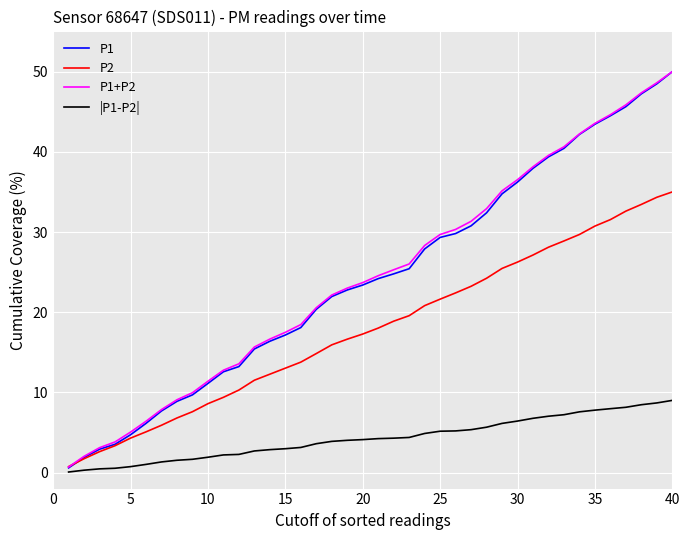

What is the maximum value for P1?

50.0